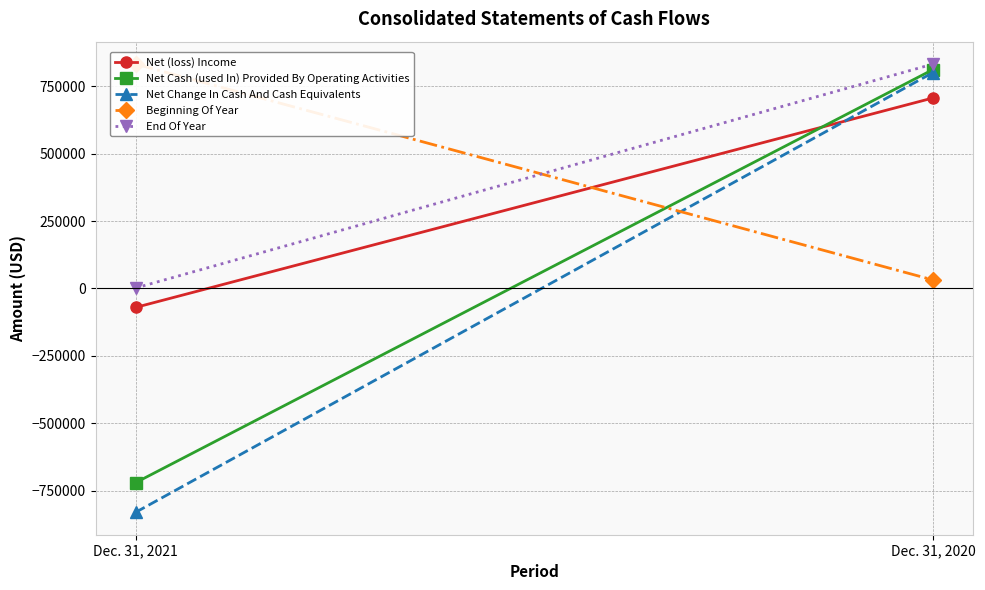

How many lines are shown in the chart?

5